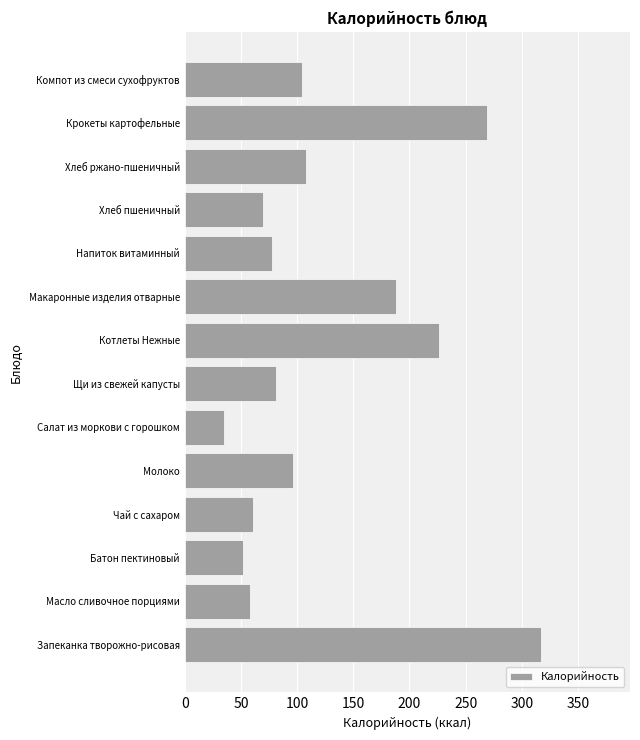

What is the difference between the maximum and second lowest values?

265